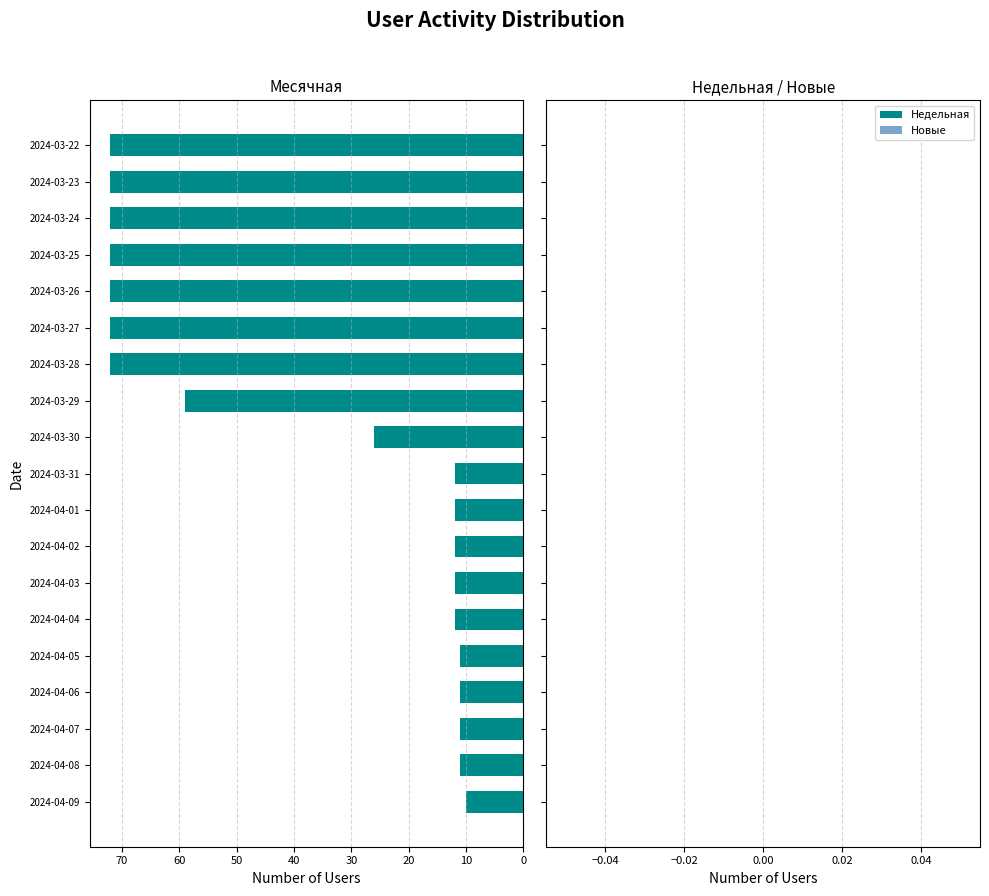

Where is the data nearest to the value 41?

2024-03-30